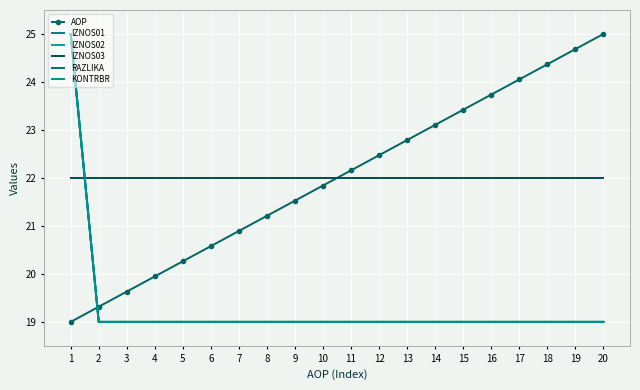

What is the average value of the KONTRBR series?

19.3